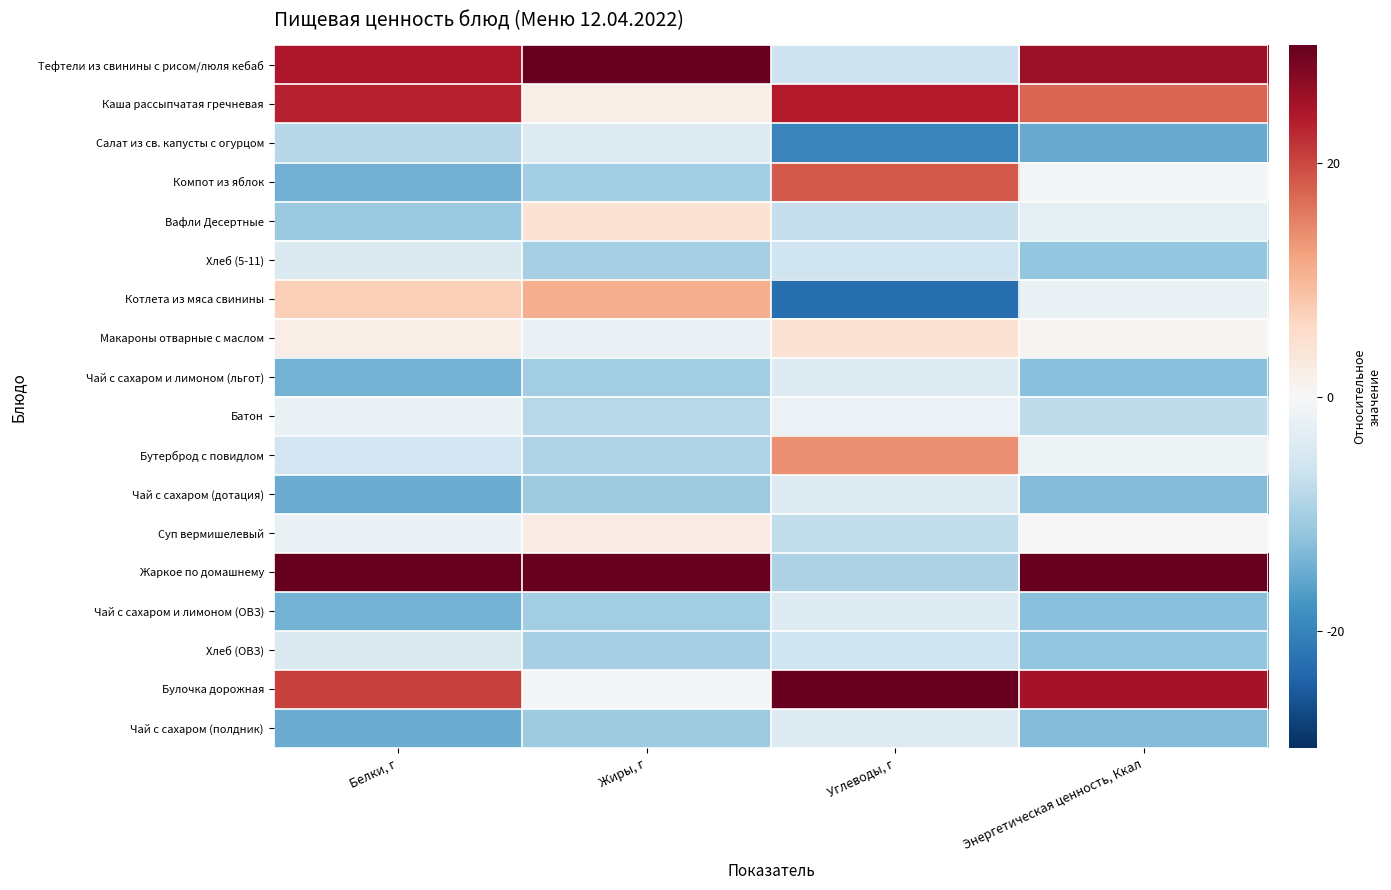

Reading right to left, extract all data points from this chart.

Тефтели из свинины с рисом/люля кебаб: Энергетическая ценность, Ккал=25.8	Углеводы, г=-6.2	Жиры, г=32.3	Белки, г=24.3
Каша рассыпчатая гречневая: Энергетическая ценность, Ккал=17.4	Углеводы, г=23.8	Жиры, г=2.0	Белки, г=23.0
Салат из св. капусты с огурцом: Энергетическая ценность, Ккал=-15.0	Углеводы, г=-19.7	Жиры, г=-4.0	Белки, г=-8.6
Компот из яблок: Энергетическая ценность, Ккал=-0.6	Углеводы, г=18.5	Жиры, г=-10.2	Белки, г=-14.4
Вафли Десертные: Энергетическая ценность, Ккал=-2.6	Углеводы, г=-7.0	Жиры, г=4.4	Белки, г=-11.1
Хлеб (5-11): Энергетическая ценность, Ккал=-11.7	Углеводы, г=-6.0	Жиры, г=-9.9	Белки, г=-4.4
Котлета из мяса свинины: Энергетическая ценность, Ккал=-2.0	Углеводы, г=-22.6	Жиры, г=11.0	Белки, г=7.2
Макароны отварные с маслом: Энергетическая ценность, Ккал=0.7	Углеводы, г=4.4	Жиры, г=-2.2	Белки, г=2.0
Чай с сахаром и лимоном (льгот): Энергетическая ценность, Ккал=-12.6	Углеводы, г=-3.8	Жиры, г=-10.5	Белки, г=-14.1
Батон: Энергетическая ценность, Ккал=-7.6	Углеводы, г=-1.8	Жиры, г=-8.3	Белки, г=-1.9
Бутерброд с повидлом: Энергетическая ценность, Ккал=-1.5	Углеводы, г=13.7	Жиры, г=-9.1	Белки, г=-5.8
Чай с сахаром (дотация): Энергетическая ценность, Ккал=-13.0	Углеводы, г=-3.9	Жиры, г=-10.6	Белки, г=-14.9
Суп вермишелевый: Энергетическая ценность, Ккал=-0.2	Углеводы, г=-7.4	Жиры, г=2.5	Белки, г=-2.0
Жаркое по домашнему: Энергетическая ценность, Ккал=35.2	Углеводы, г=-9.4	Жиры, г=44.0	Белки, г=33.6
Чай с сахаром и лимоном (ОВЗ): Энергетическая ценность, Ккал=-12.6	Углеводы, г=-3.8	Жиры, г=-10.5	Белки, г=-14.1
Хлеб (ОВЗ): Энергетическая ценность, Ккал=-11.7	Углеводы, г=-6.0	Жиры, г=-9.9	Белки, г=-4.4
Булочка дорожная: Энергетическая ценность, Ккал=24.9	Углеводы, г=40.9	Жиры, г=-0.5	Белки, г=20.6
Чай с сахаром (полдник): Энергетическая ценность, Ккал=-13.0	Углеводы, г=-3.9	Жиры, г=-10.6	Белки, г=-14.9